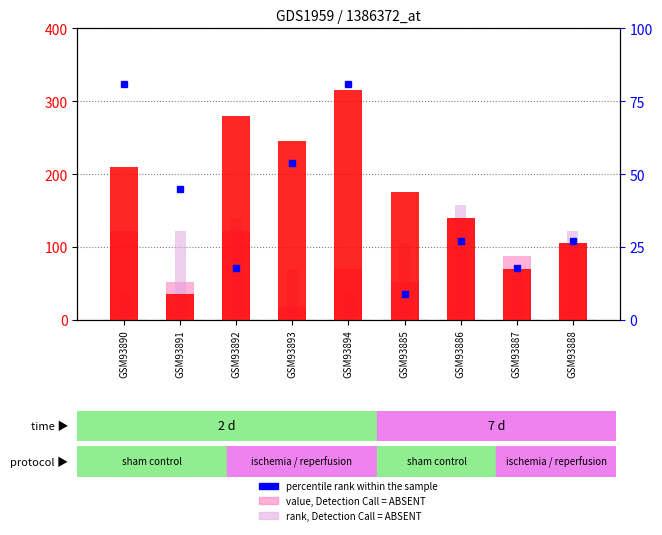

Is it true that count equals 175.0 at GSM93885?

True